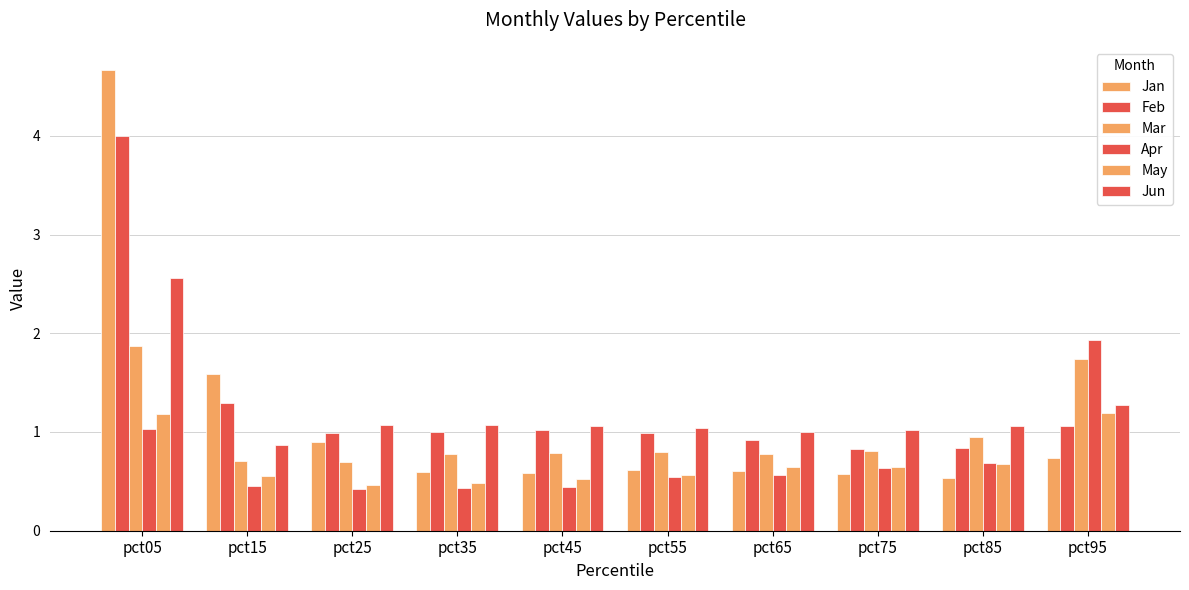

Is it true that Jun equals 0.4 at pct85?

False